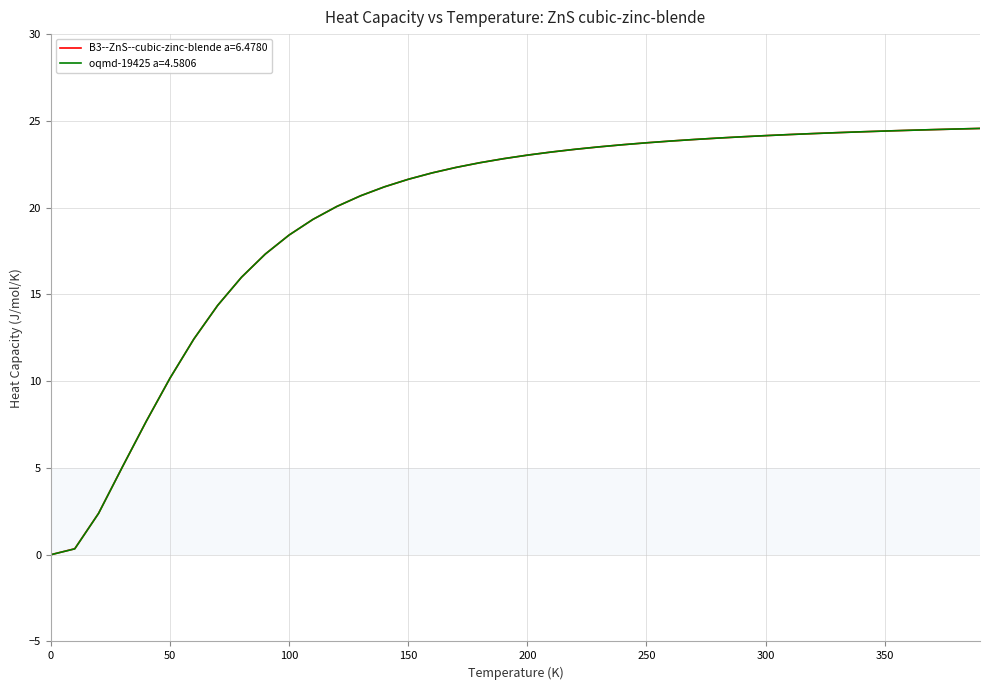

What is the difference between the maximum and minimum values in the oqmd-19425 a=4.5806 series?

24.6